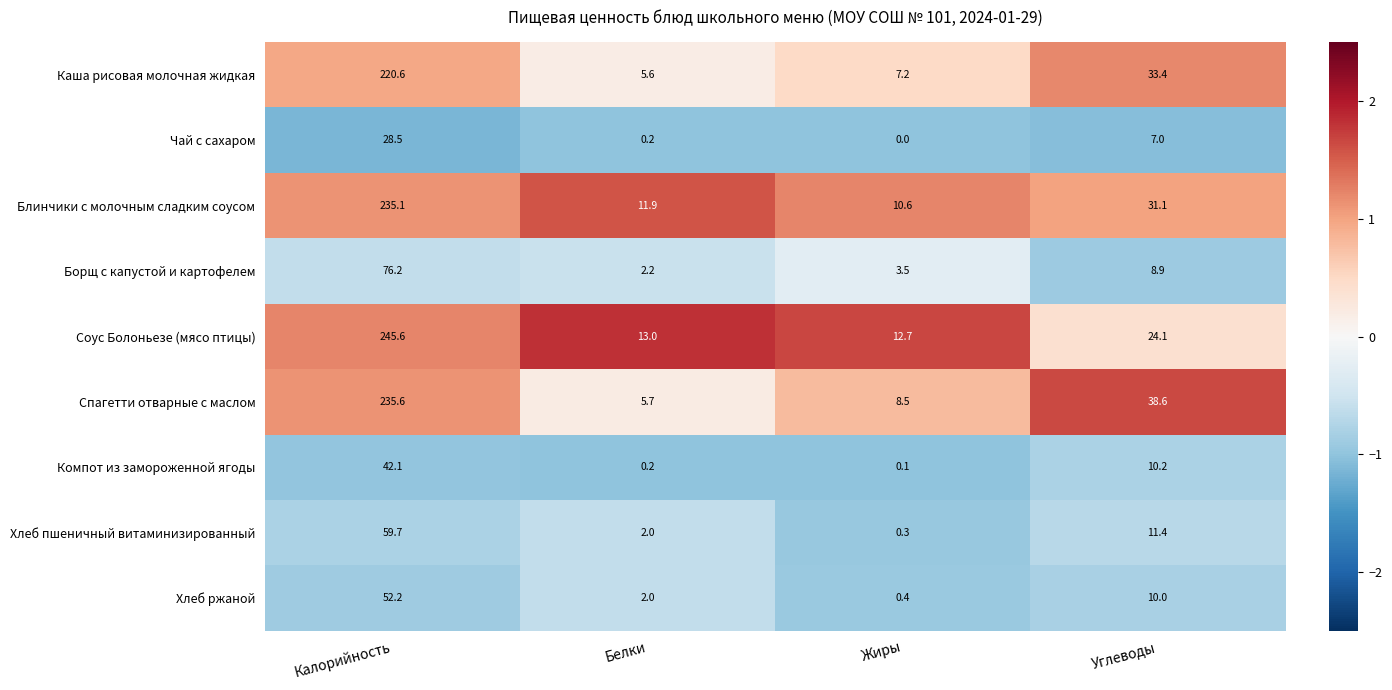

Which series has the largest total across all categories?

Соус Болоньезе (мясо птицы)